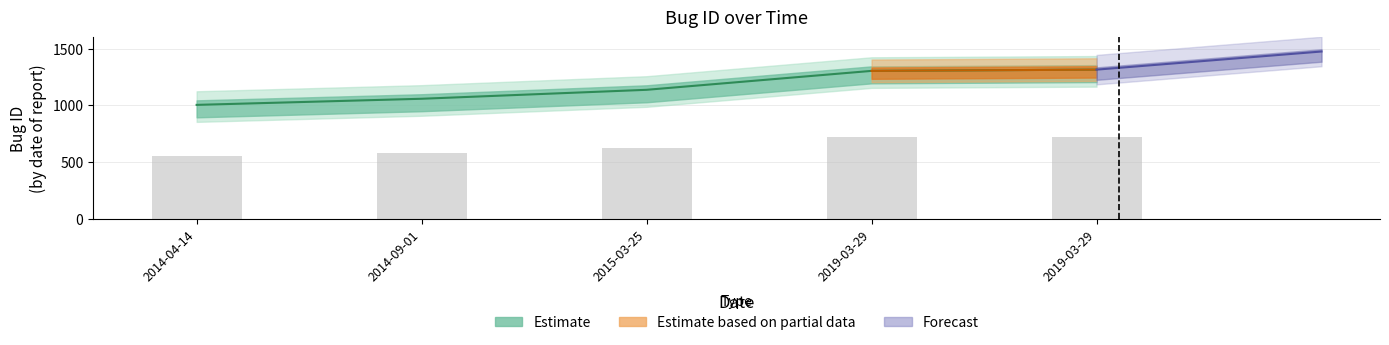

Between 2019-03-29 and 2015-03-25, which is larger?

2019-03-29